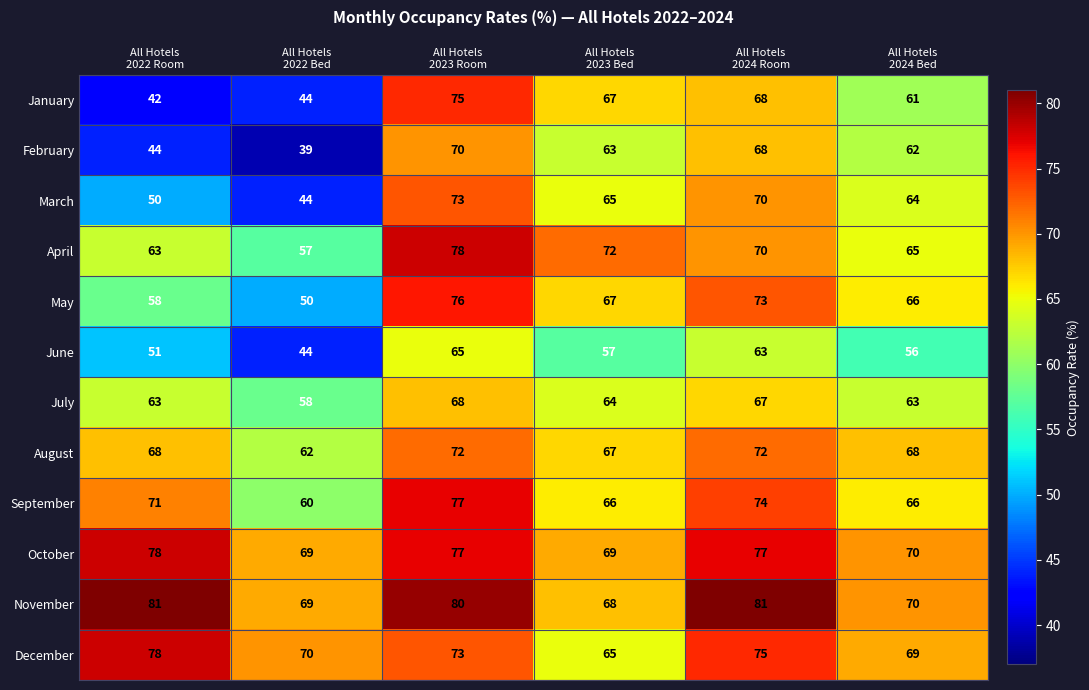

Which series has the largest total across all categories?

November